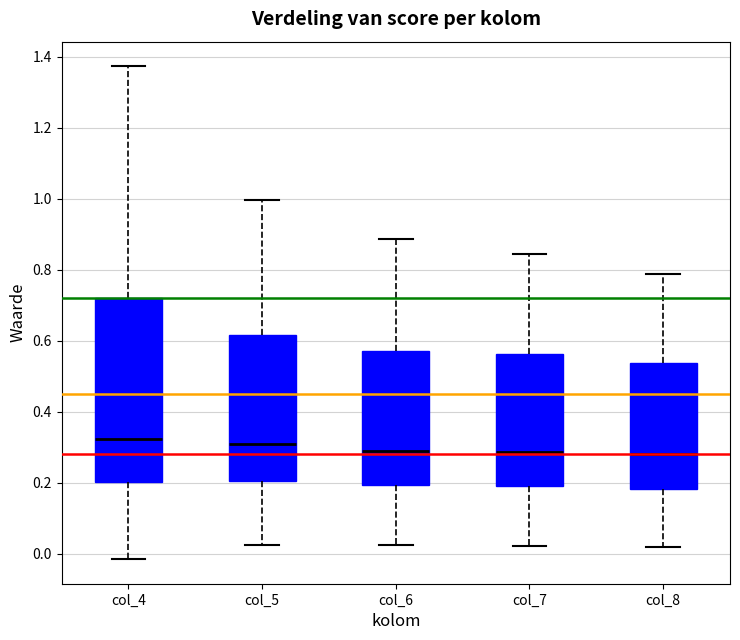

Which box is the tallest, from its lower edge to its upper edge?

col_4